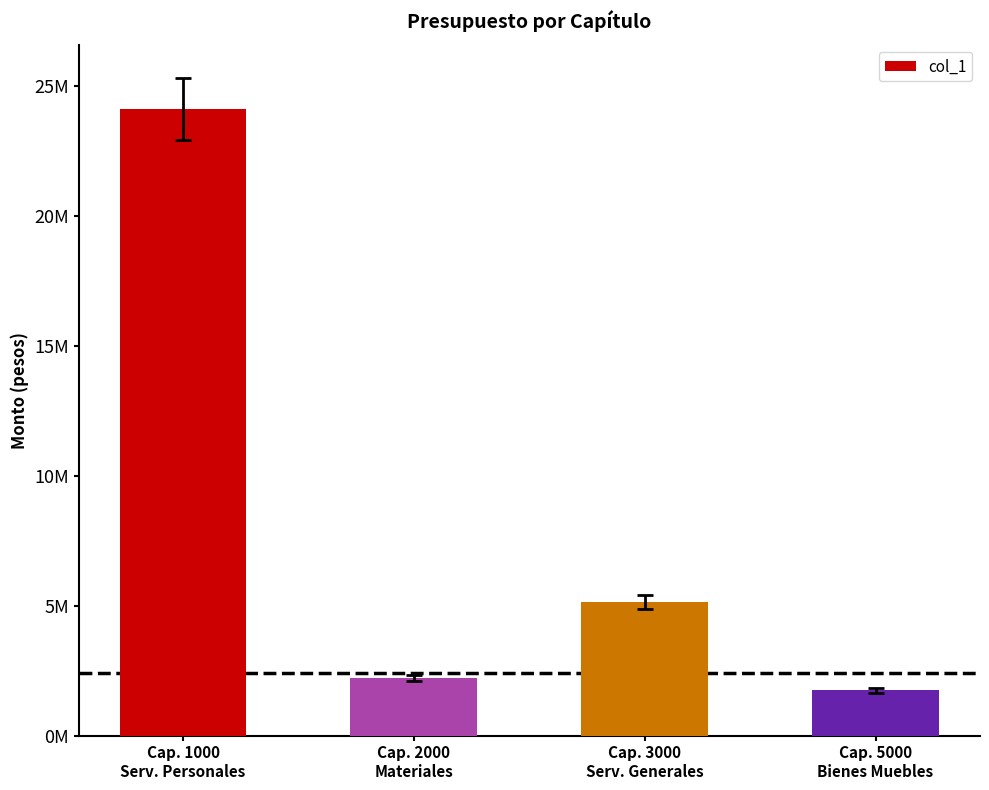

Approximately how many times larger is the value at Cap. 3000
Serv. Generales compared to Cap. 5000
Bienes Muebles?

2.9